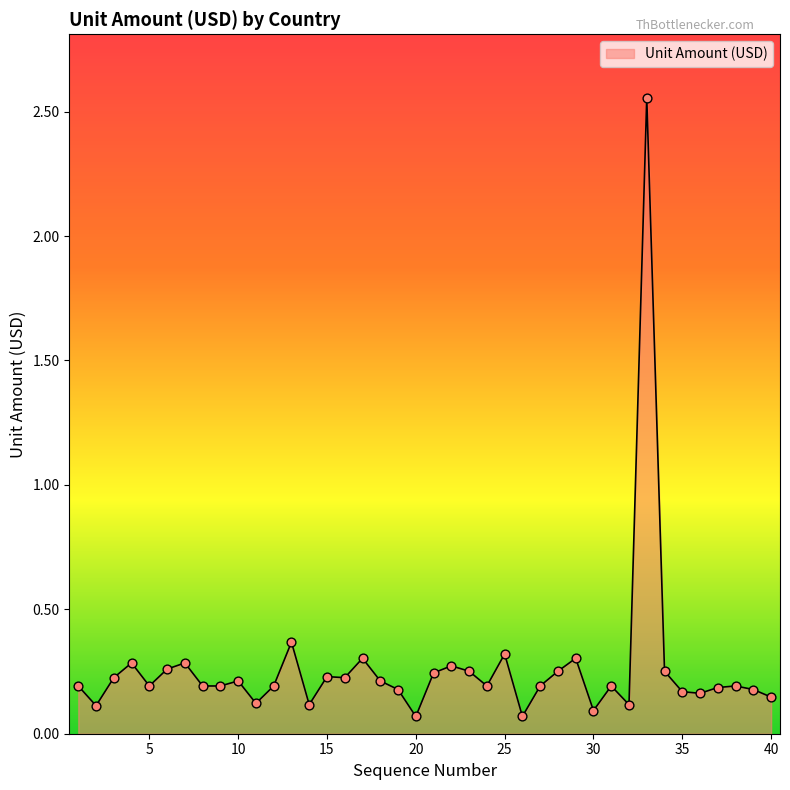

What is the difference between the maximum and minimum values?

2.5